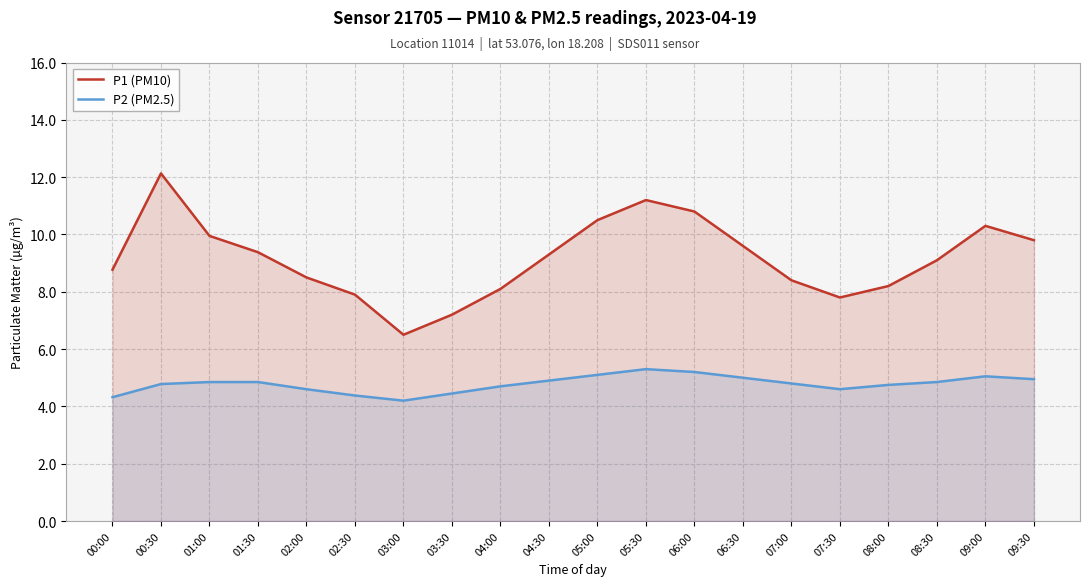

At which label does P2 (PM2.5) reach its minimum?

03:00